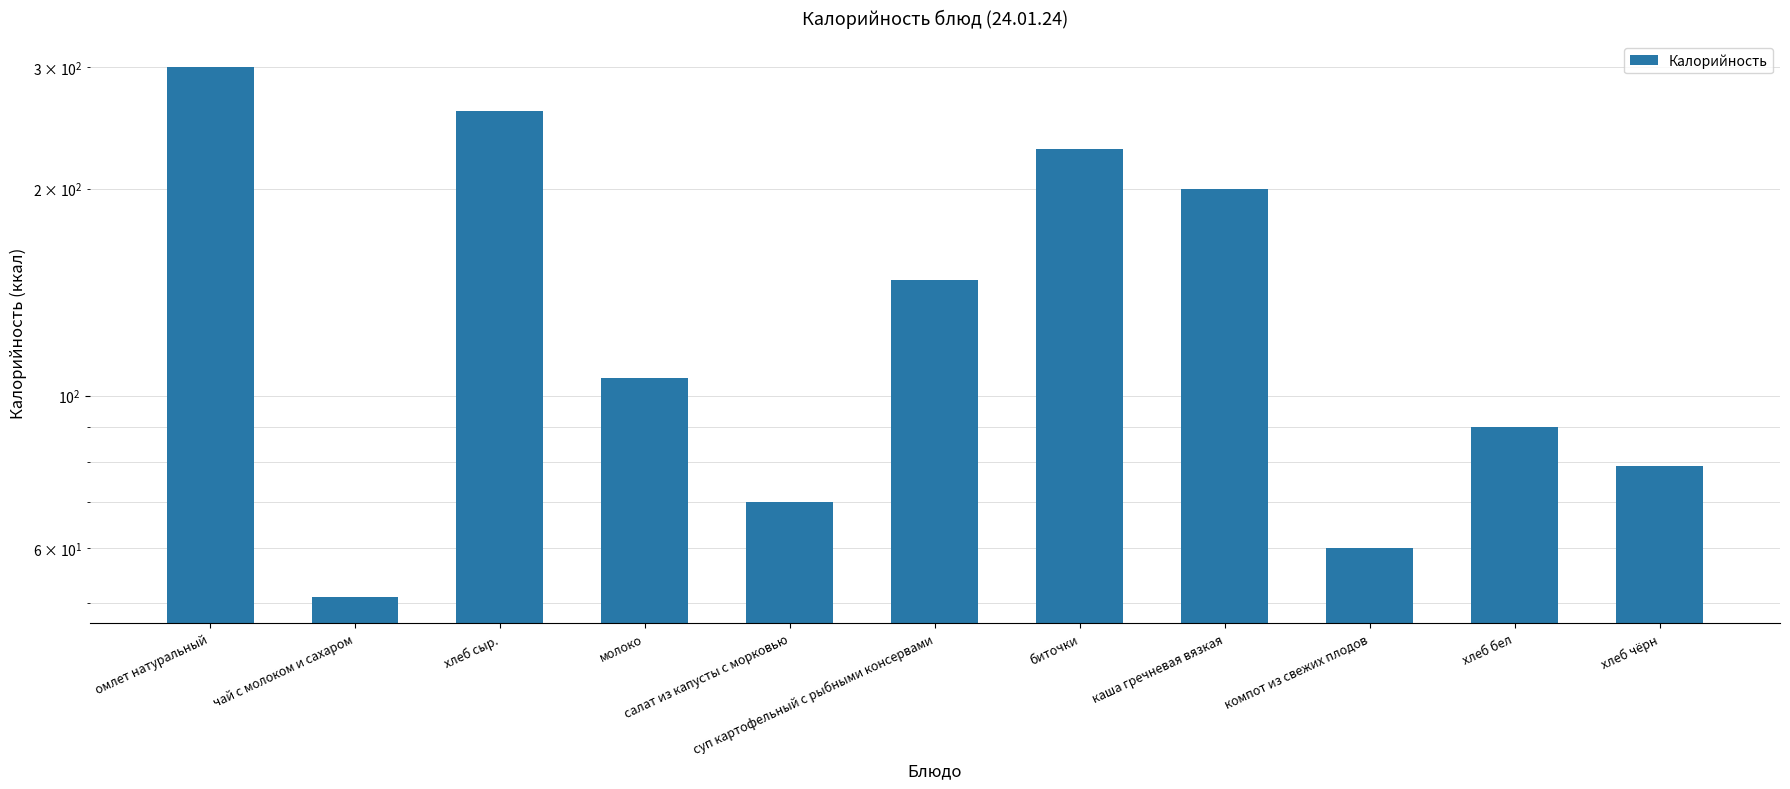

List the labels in order of value, smallest first.

чай с молоком и сахаром, компот из свежих плодов, салат из капусты с морковью, хлеб чёрн, хлеб бел, молоко, суп картофельный с рыбными консервами, каша гречневая вязкая, биточки, хлеб сыр., омлет натуральный